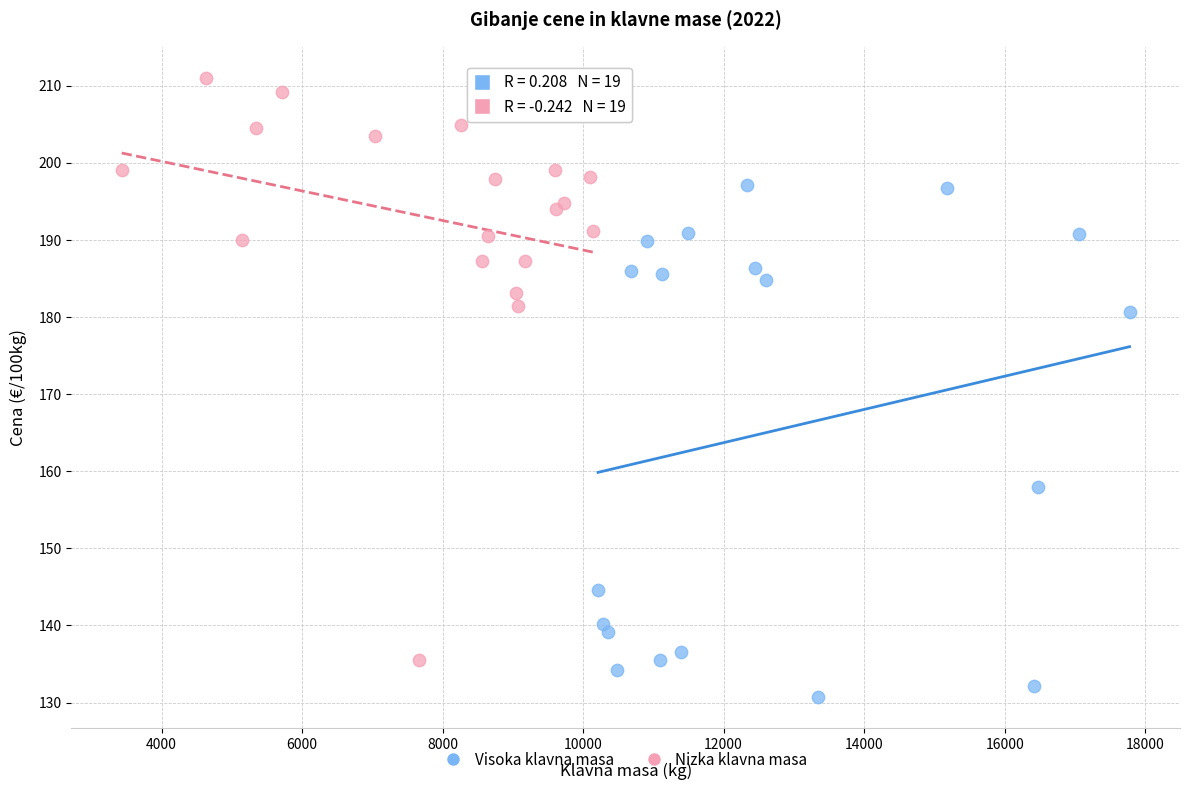

Which series has the largest Y range (max minus min)?

Nizka klavna masa